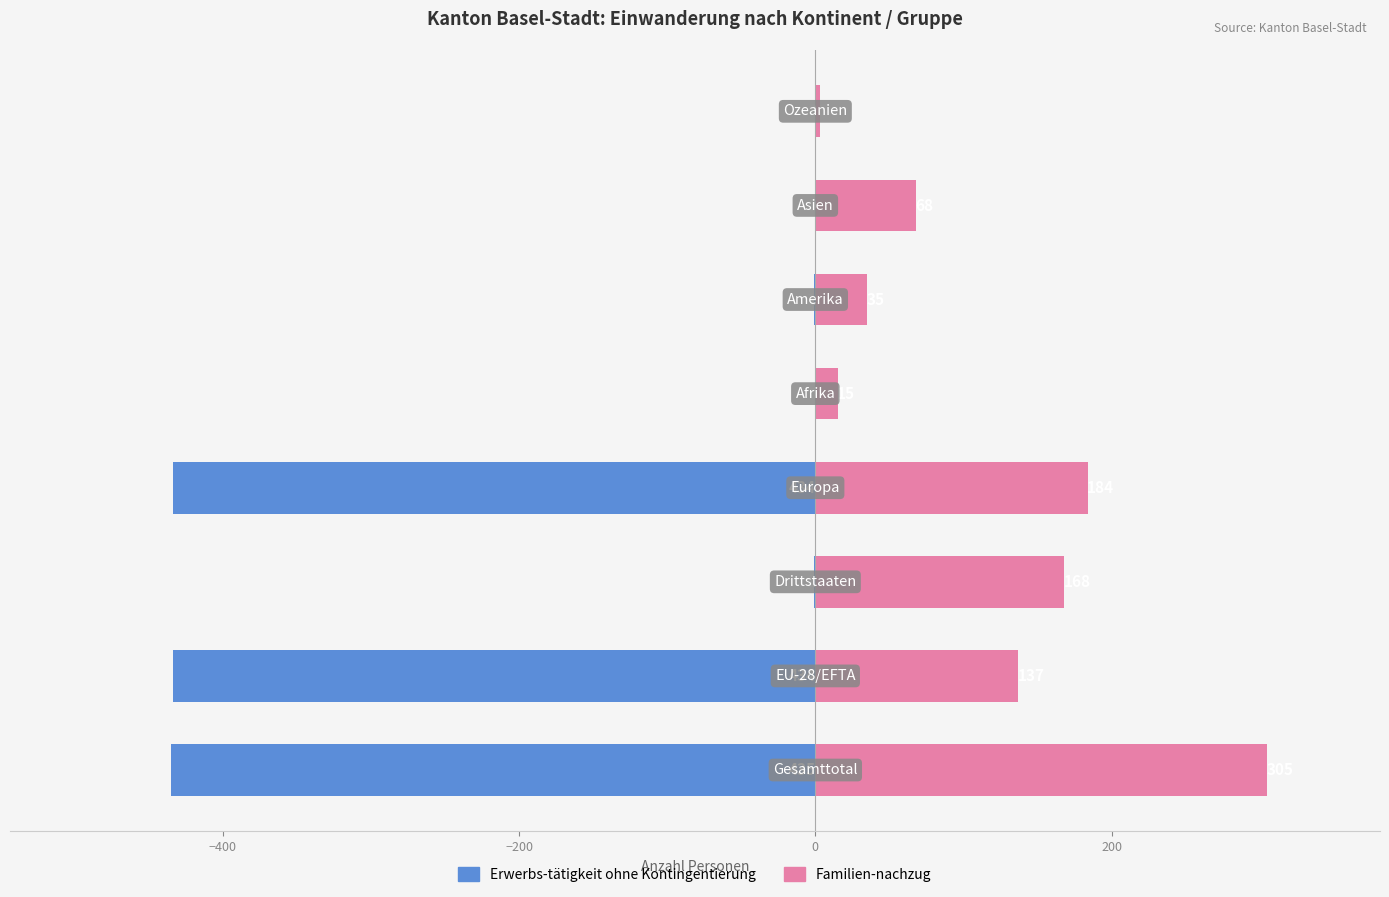

Reading left to right, transcribe all the data shown in this chart.

Erwerbs-tätigkeit ohne Kontingentierung: -435	-434	-1	-434	0	-1	0	0
Familien-nachzug: 305	137	168	184	15	35	68	3